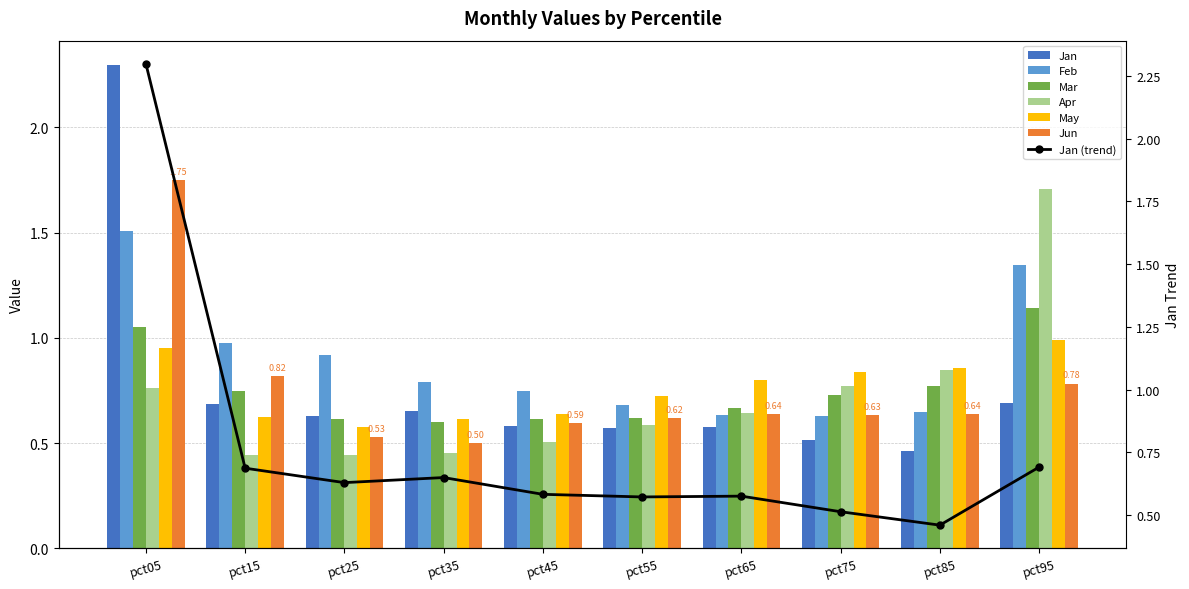

How many bars are there in each group?

6